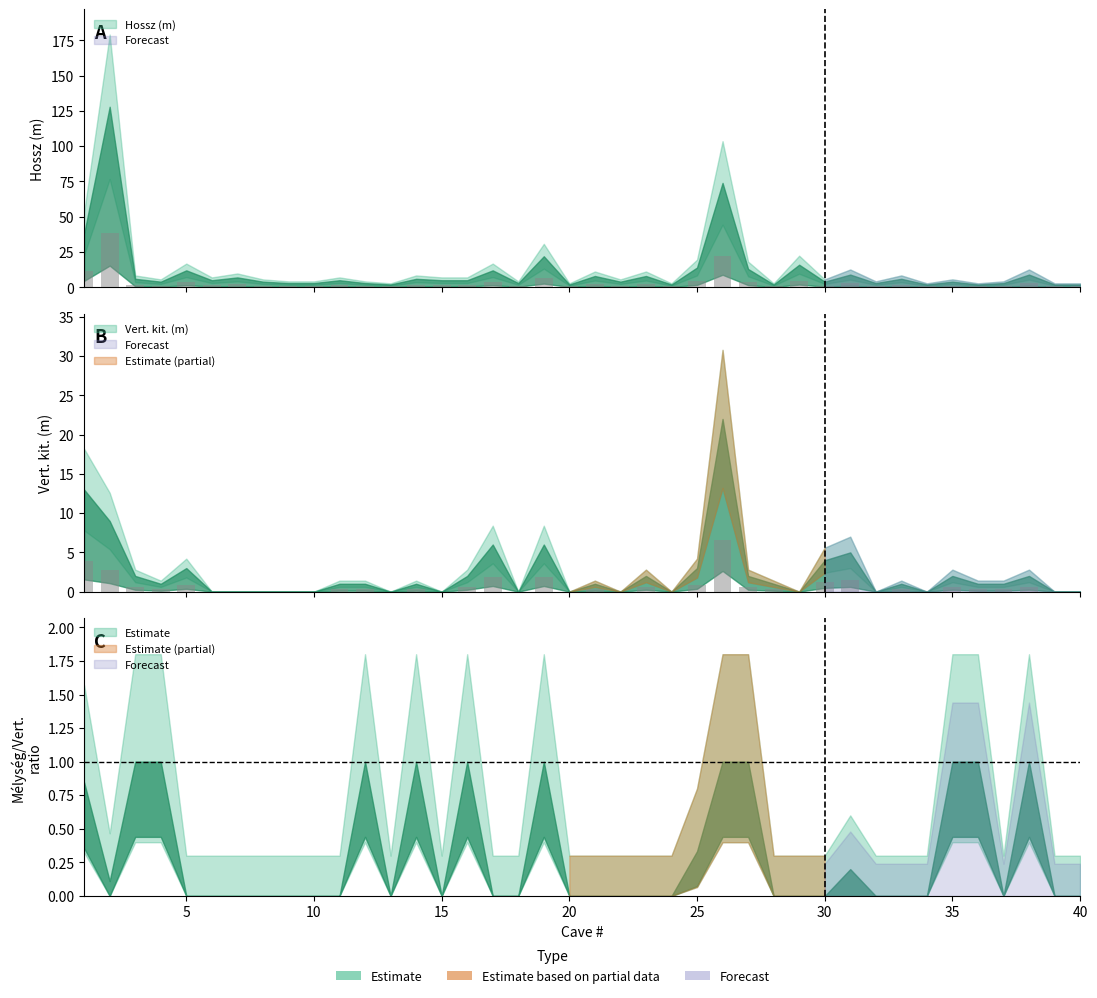

Reading left to right, what are all the values shown in this chart?

Hossz (m): 11.4	38.4	1.8	1.2	3.6	1.5	2.1	1.2	0.9	0.9	1.5	0.9	0.6	1.8	1.5	1.5	3.6	0.9	6.6	0.6	2.4	1.2	2.4	0.6	4.2	22.2	3.9	0.6	4.8	1.2	2.7	0.9	1.8	0.6	1.2	0.6	0.9	2.7	0.6	0.6
Vert. kit. (m): 3.9	2.7	0.6	0.3	0.9	0.0	0.0	0.0	0.0	0.0	0.3	0.3	0.0	0.3	0.0	0.6	1.8	0.0	1.8	0.0	0.3	0.0	0.6	0.0	0.9	6.6	0.6	0.3	0.0	1.2	1.5	0.0	0.3	0.0	0.6	0.3	0.3	0.6	0.0	0.0